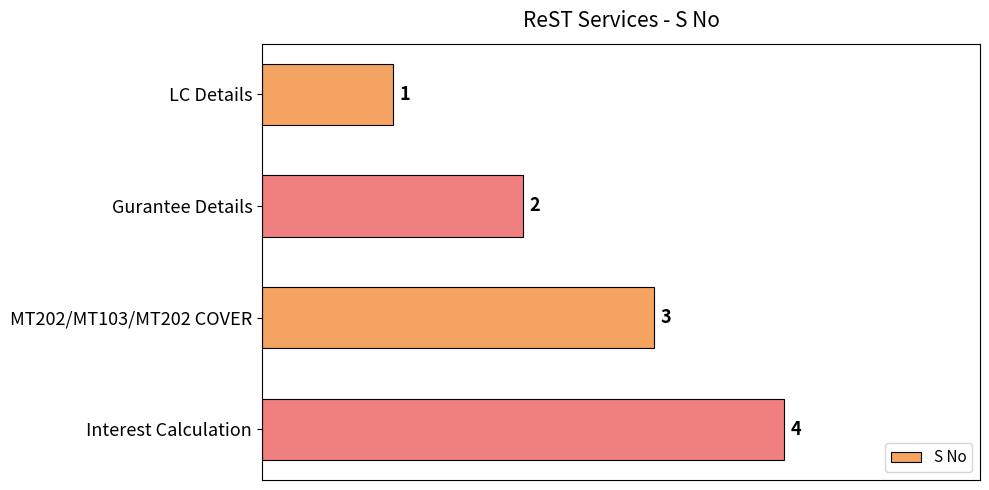

At which label is the value closest to 2?

Gurantee Details